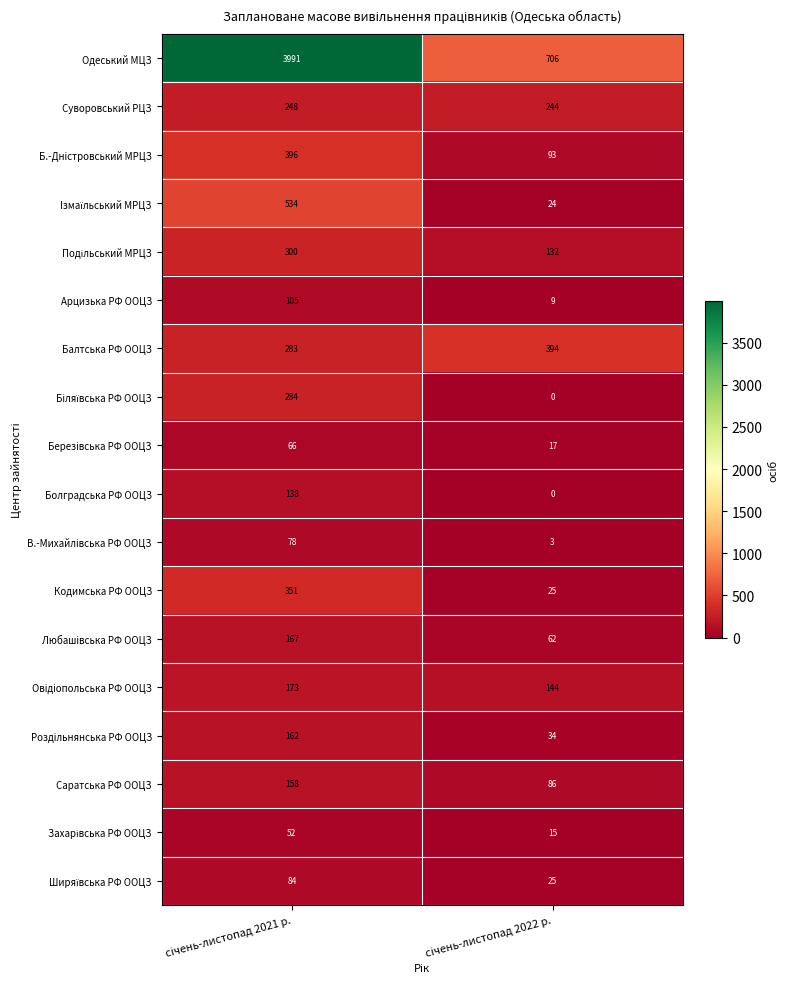

What is the greatest value displayed?

3991